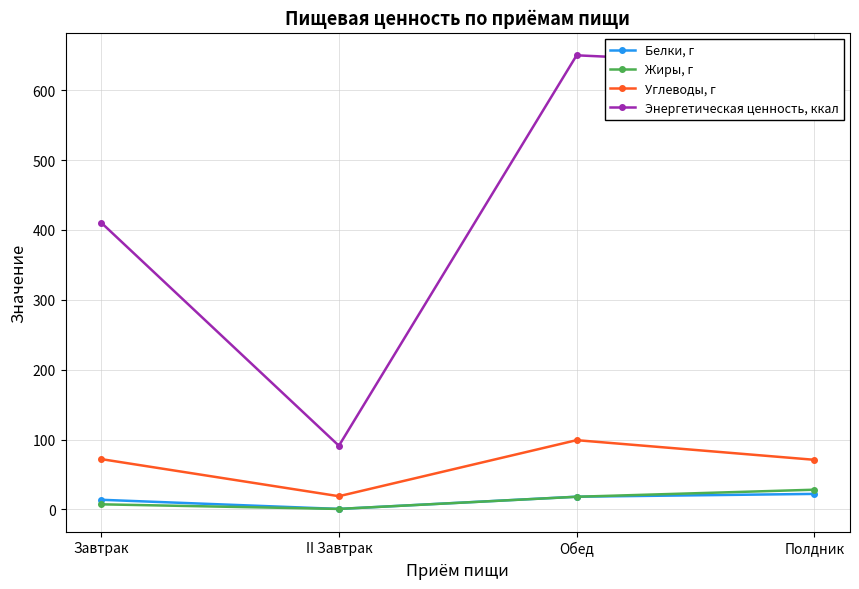

What is the difference between the highest and lowest values at Завтрак?

403.1